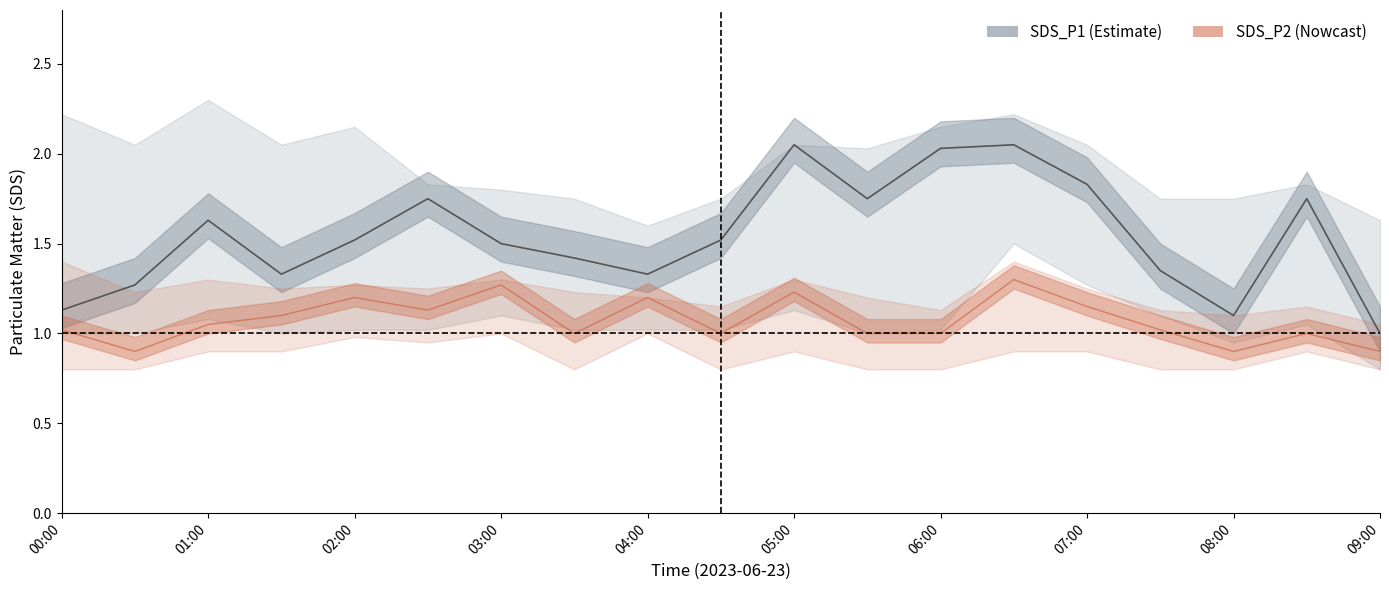

How many interior local peaks does the SDS_P2_upper series have?

6